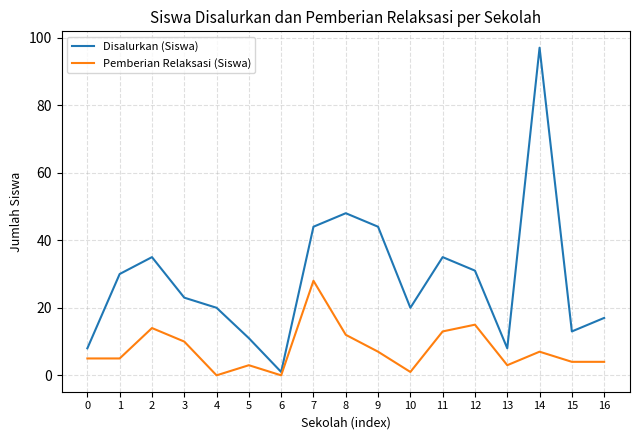

At which category is the sum across all series the highest?

14